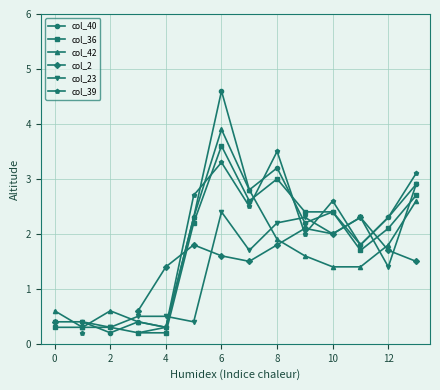

How many col_40 values are between 0 and 2?

5